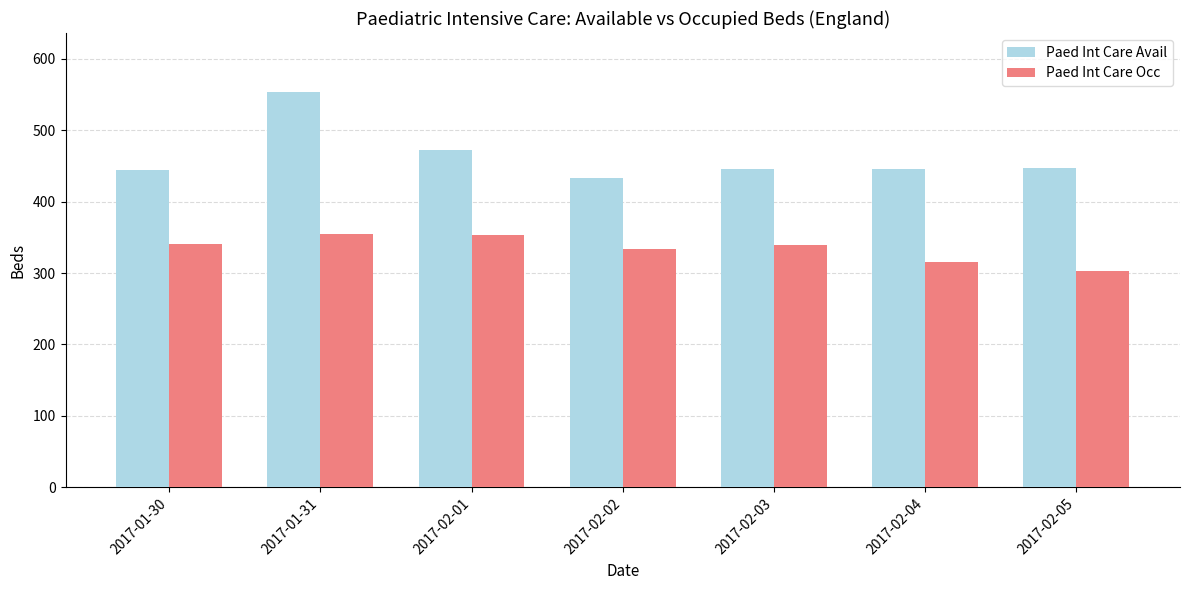

What value does the Paed Int Care Avail series have at 2017-01-30, to the nearest 50?

450